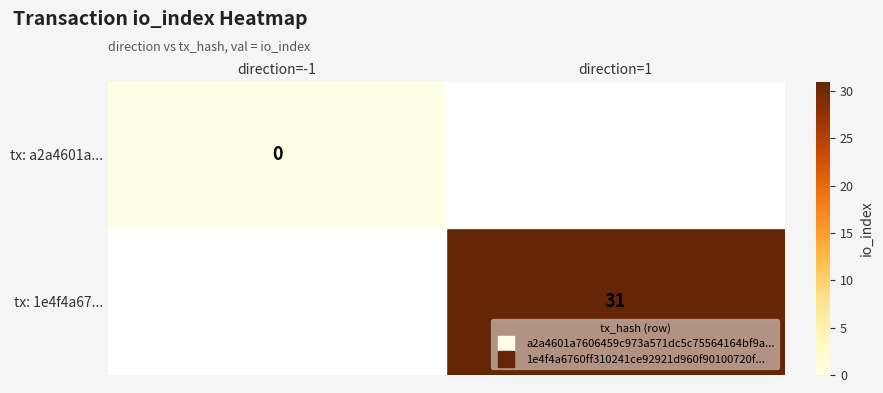

At which label is tx: a2a4601a... closest to 0?

direction=-1